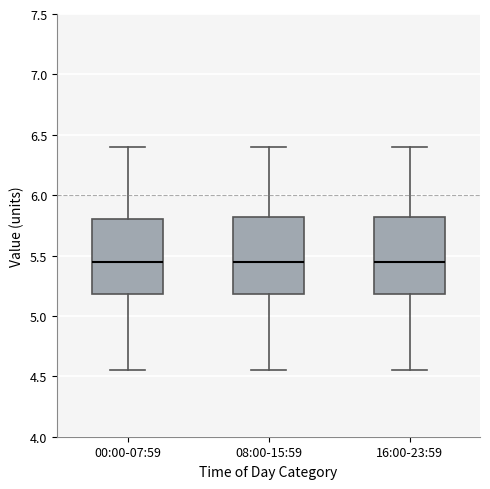

Reading left to right, transcribe this box plot: for each box, give where its median line is, the range the box spans, and where its two whiskers end, as read against the y-axis. The values are not printed on the chart, so give them approximately, as read against the axis.

00:00-07:59: median 5.45, box 5.20 to 5.80, whiskers 4.55 to 6.40
08:00-15:59: median 5.45, box 5.20 to 5.80, whiskers 4.55 to 6.40
16:00-23:59: median 5.45, box 5.20 to 5.80, whiskers 4.55 to 6.40